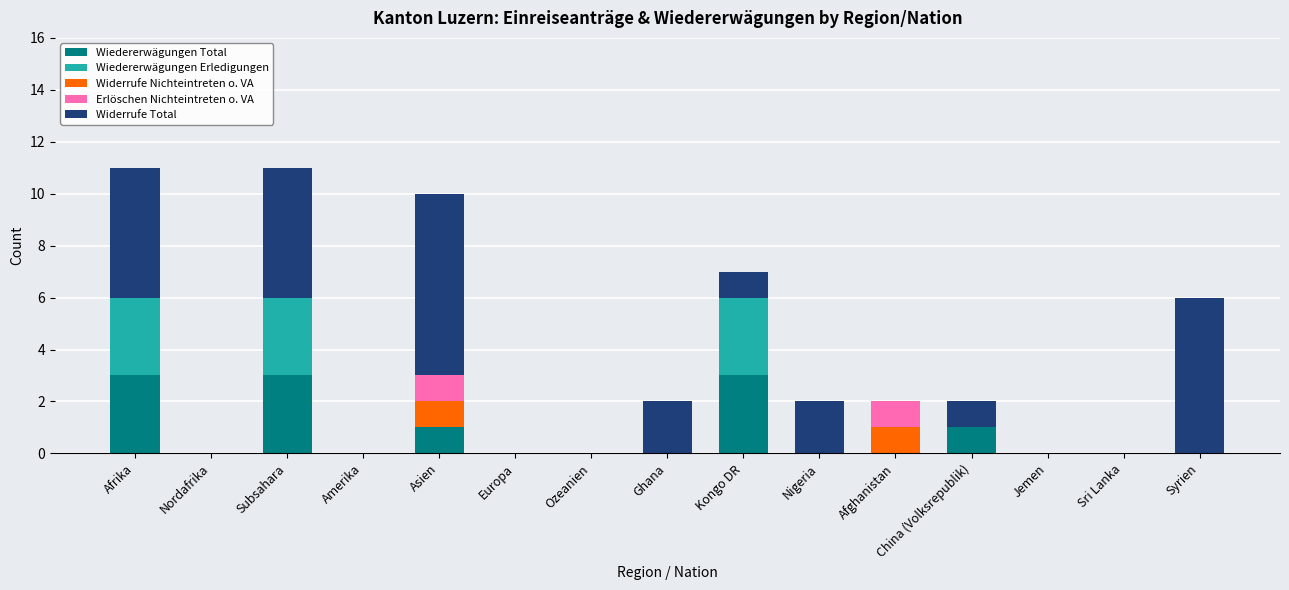

What is the total value across all series at Kongo DR?

7